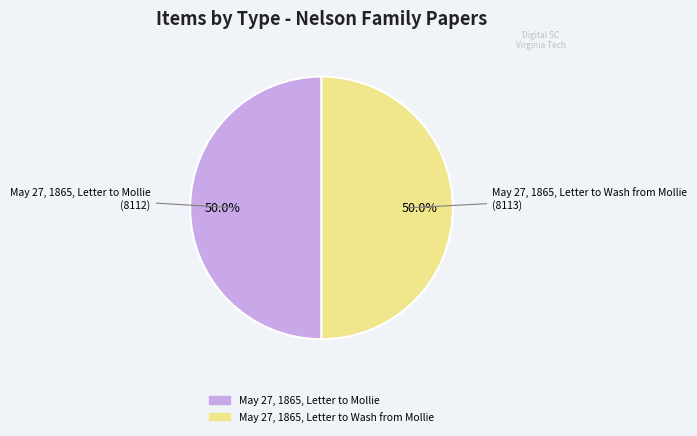

Combined, what portion of the pie is May 27, 1865, Letter to Mollie and May 27, 1865, Letter to Wash from Mollie?

100.0%